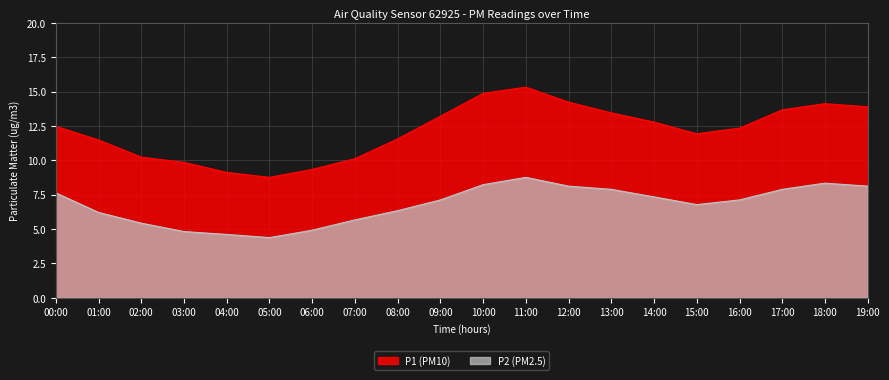

Read the P1 value at 01:00.

11.5